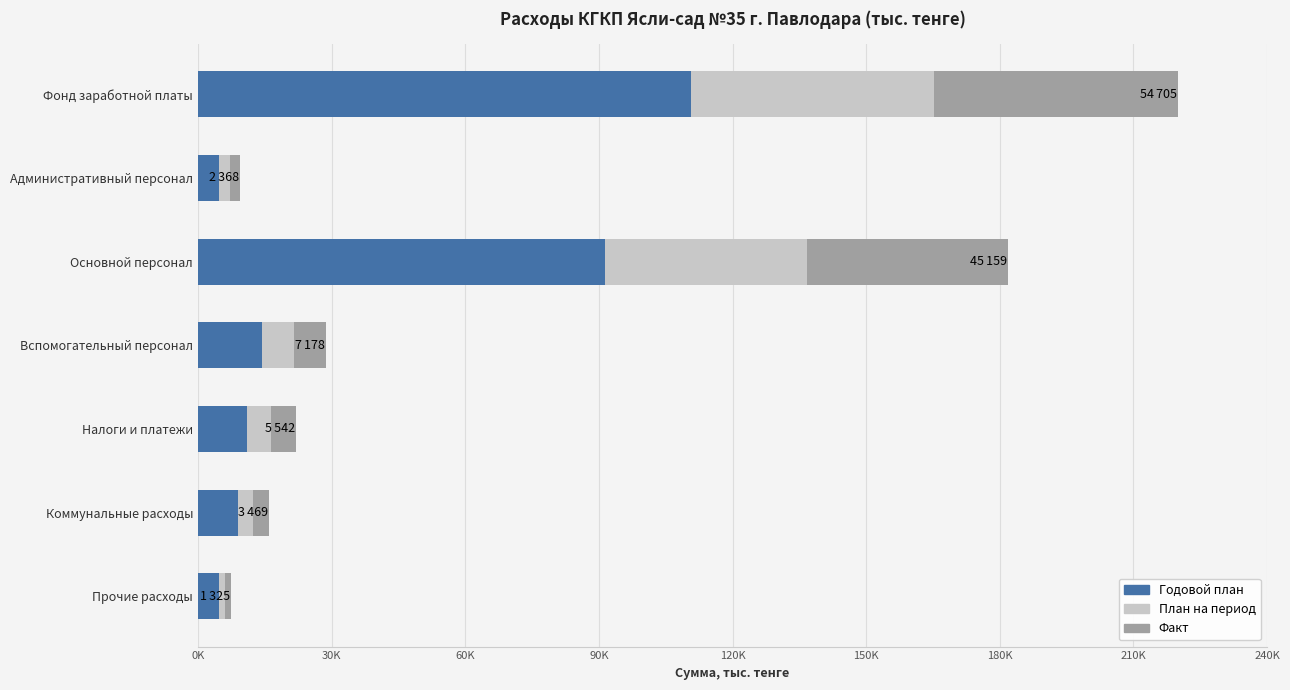

What are all the series names shown in the legend?

Годовой план, План на период, Факт